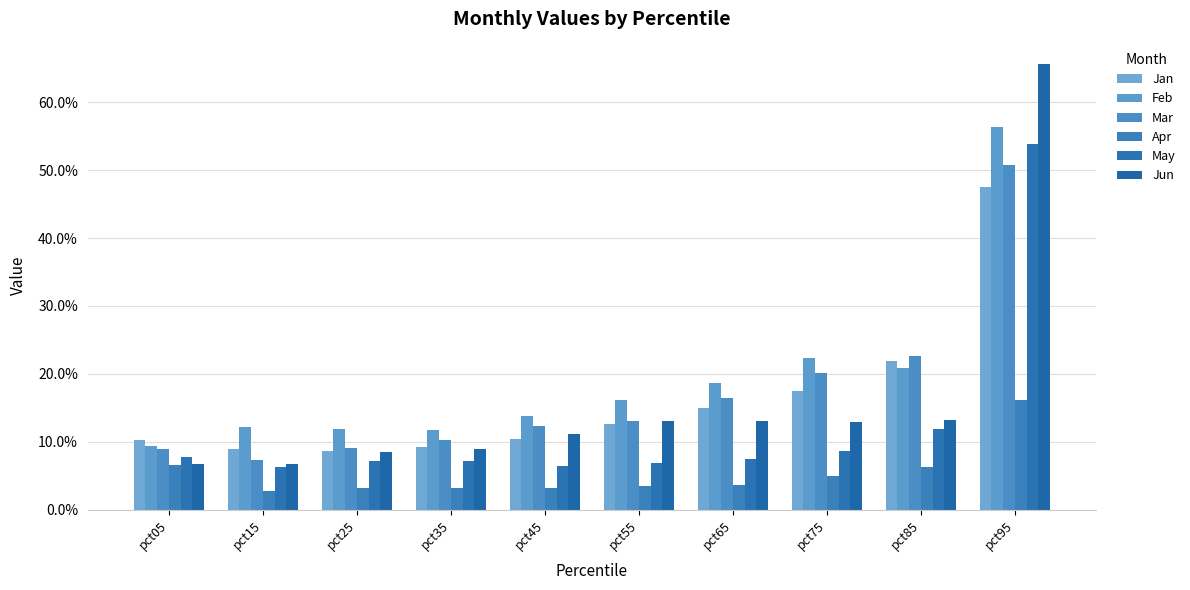

Does the chart contain any negative values?

No